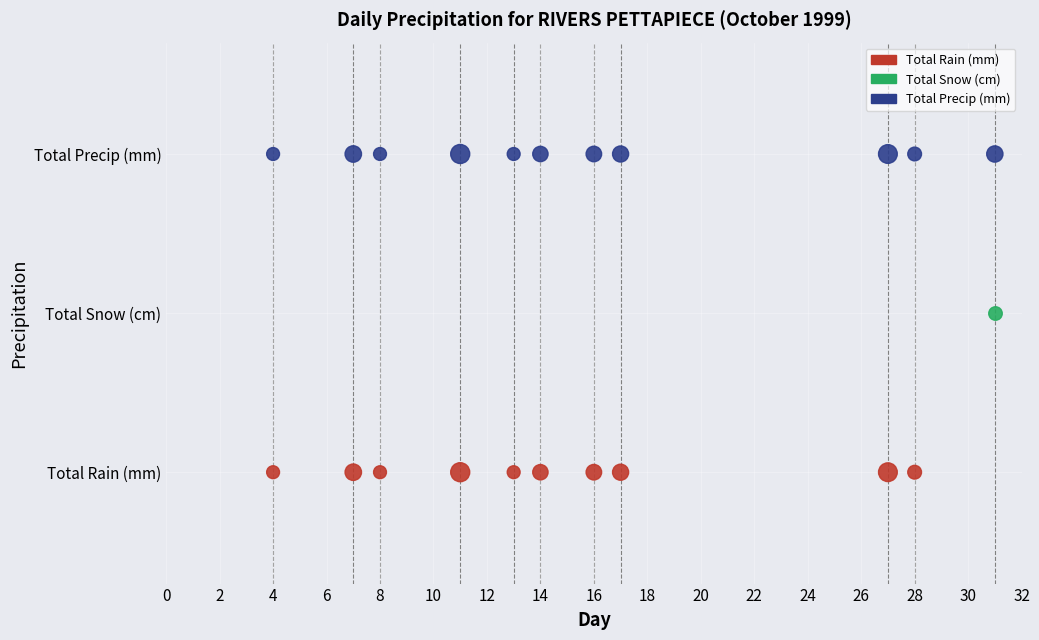

Which series reaches the minimum Y coordinate?

Total Rain (mm)